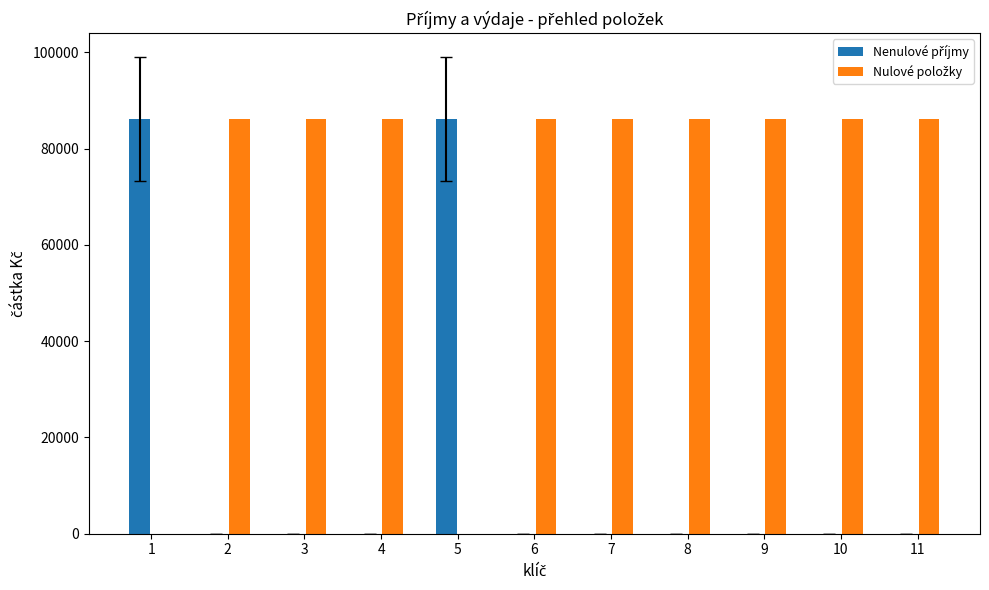

What is the greatest value displayed?

86100